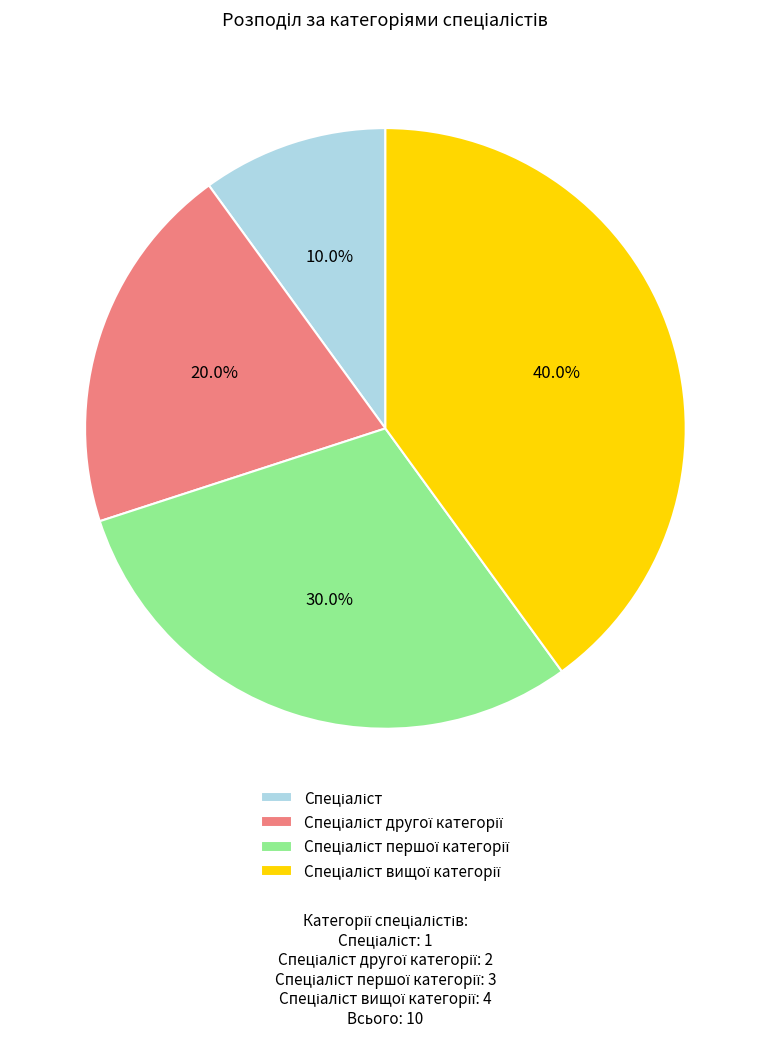

Does any single category account for the majority?

No